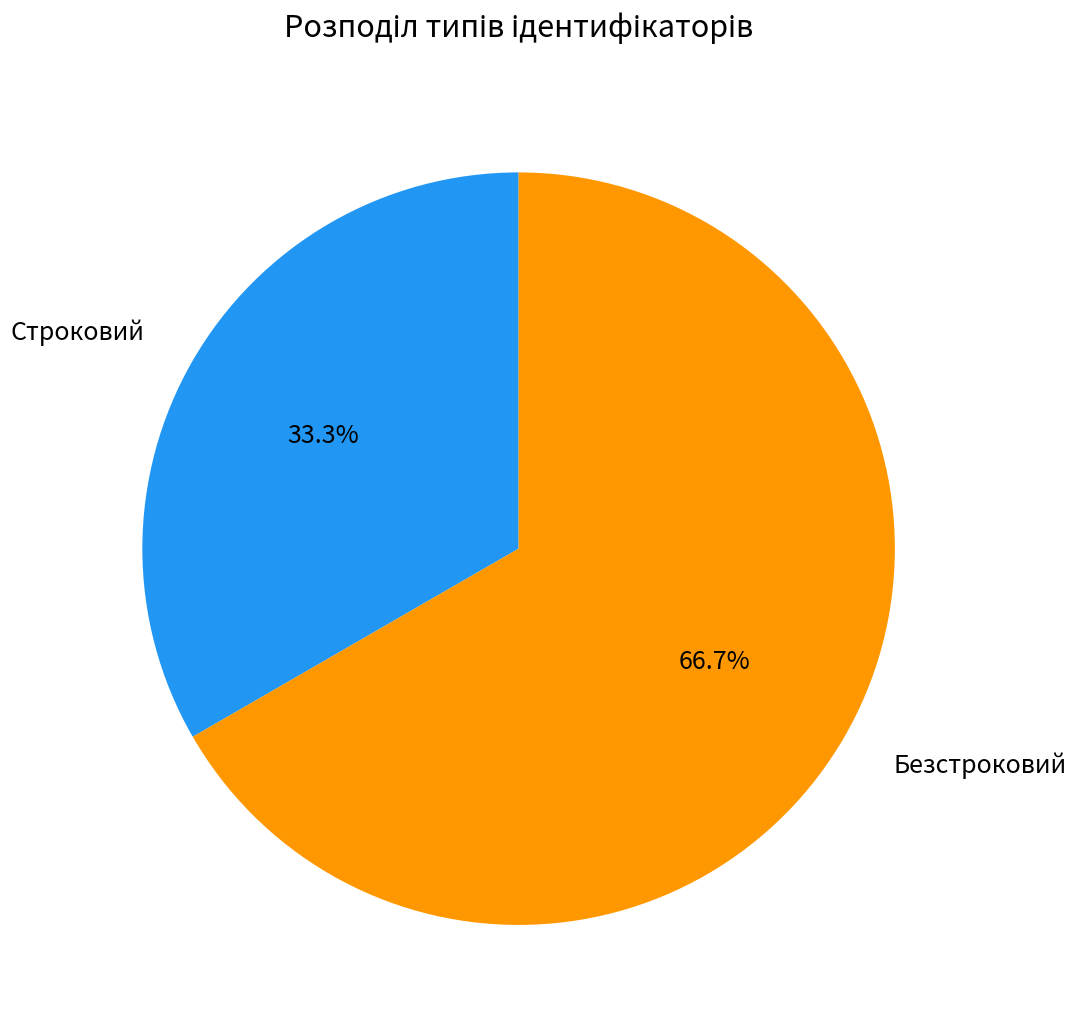

True or false: Безстроковий accounts for 67% of the total.

True